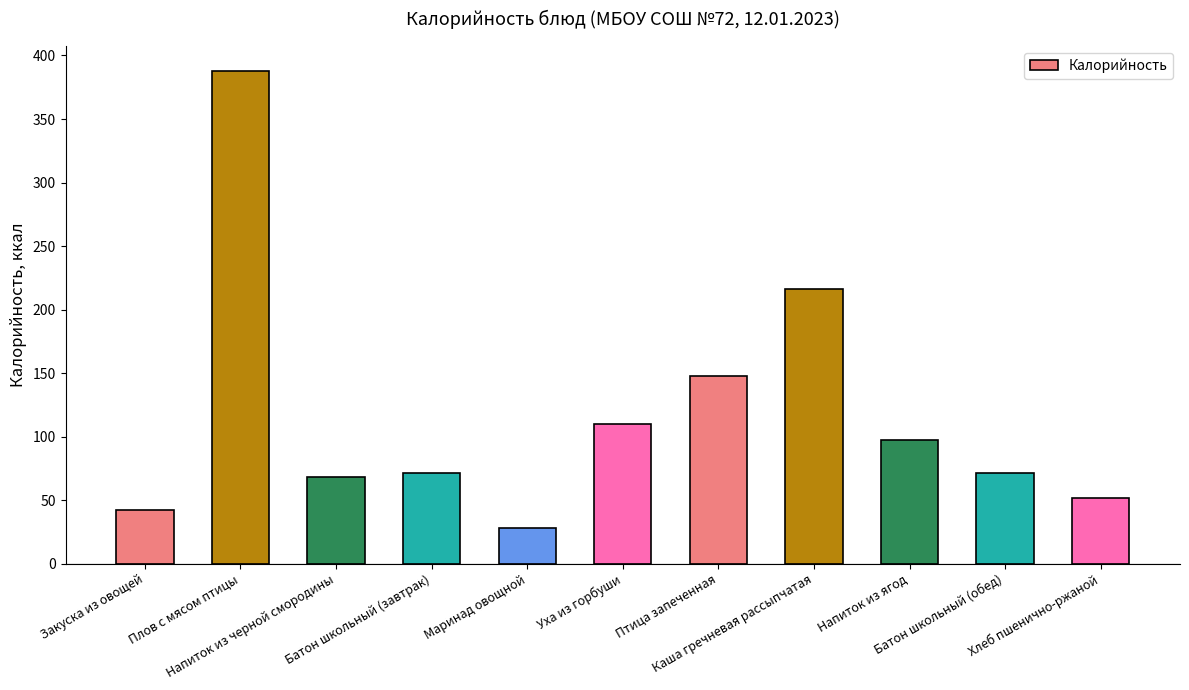

Reading left to right, extract all data points from this chart.

Закуска из овощей=42	Плов с мясом птицы=388	Напиток из черной смородины=68	Батон школьный (завтрак)=71	Маринад овощной=28	Уха из горбуши=110	Птица запеченная=148	Каша гречневая рассыпчатая=216	Напиток из ягод=97	Батон школьный (обед)=71	Хлеб пшенично-ржаной=52